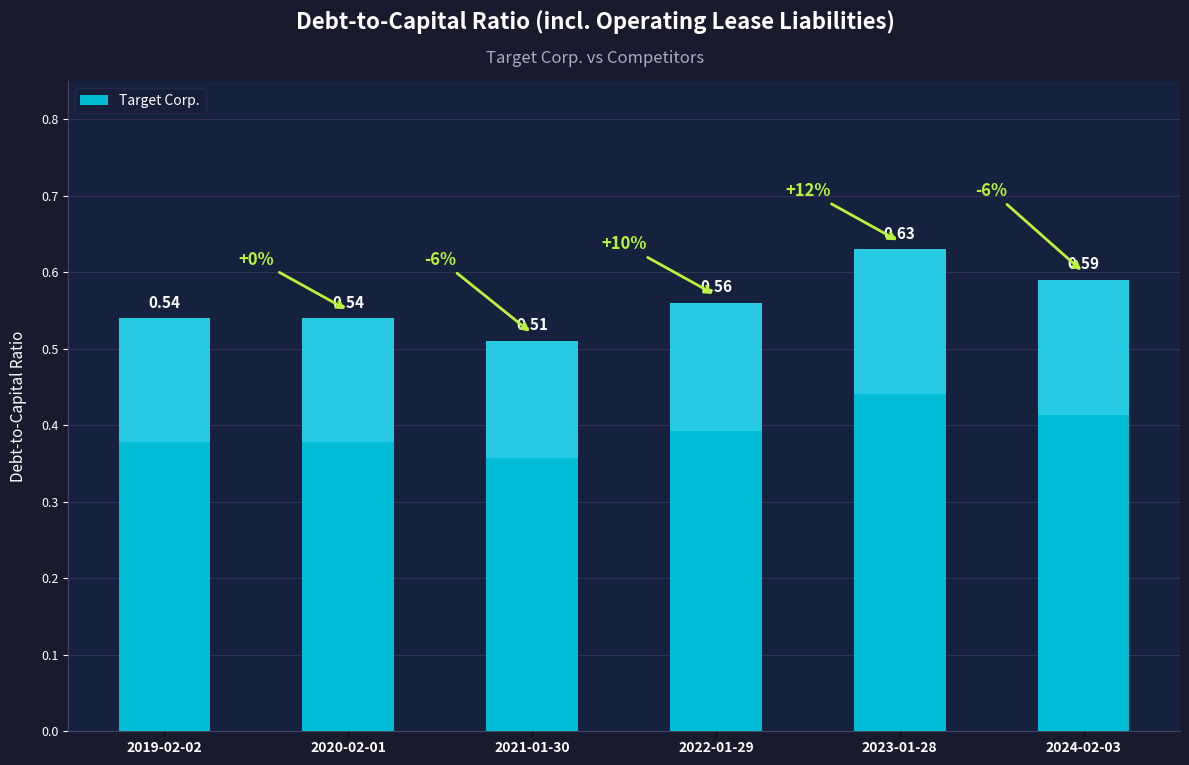

How many values are between 0 and 1?

6